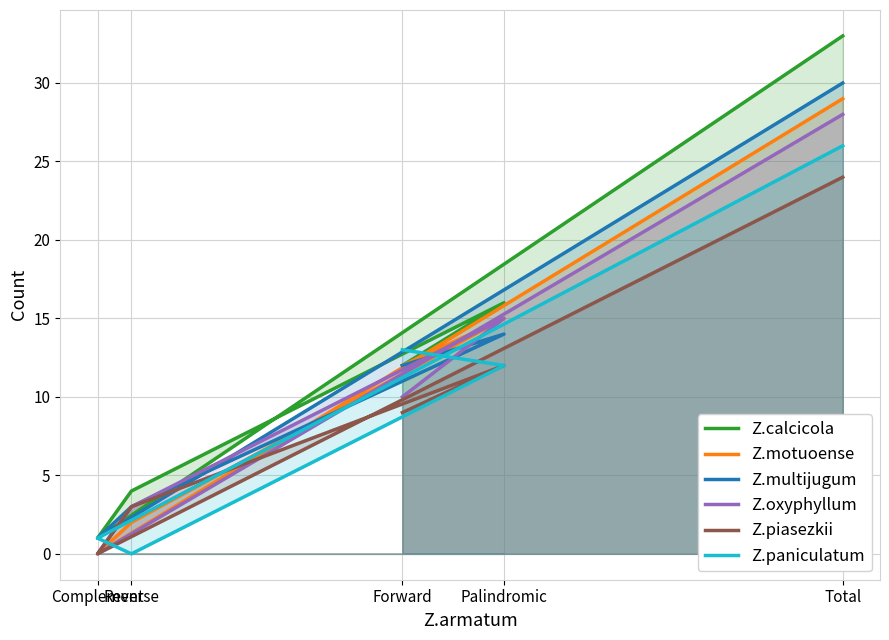

Where is Z.paniculatum nearest to the value 13?

Forward